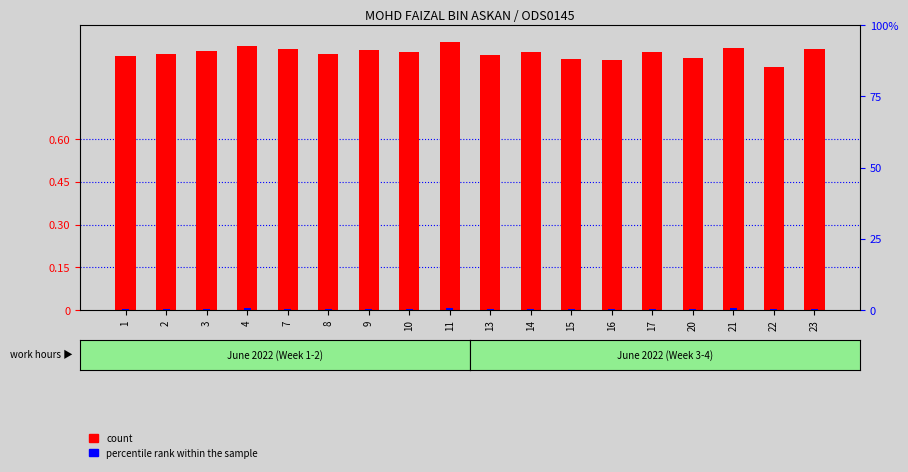

At which label is percentile rank within the sample closest to 0?

22